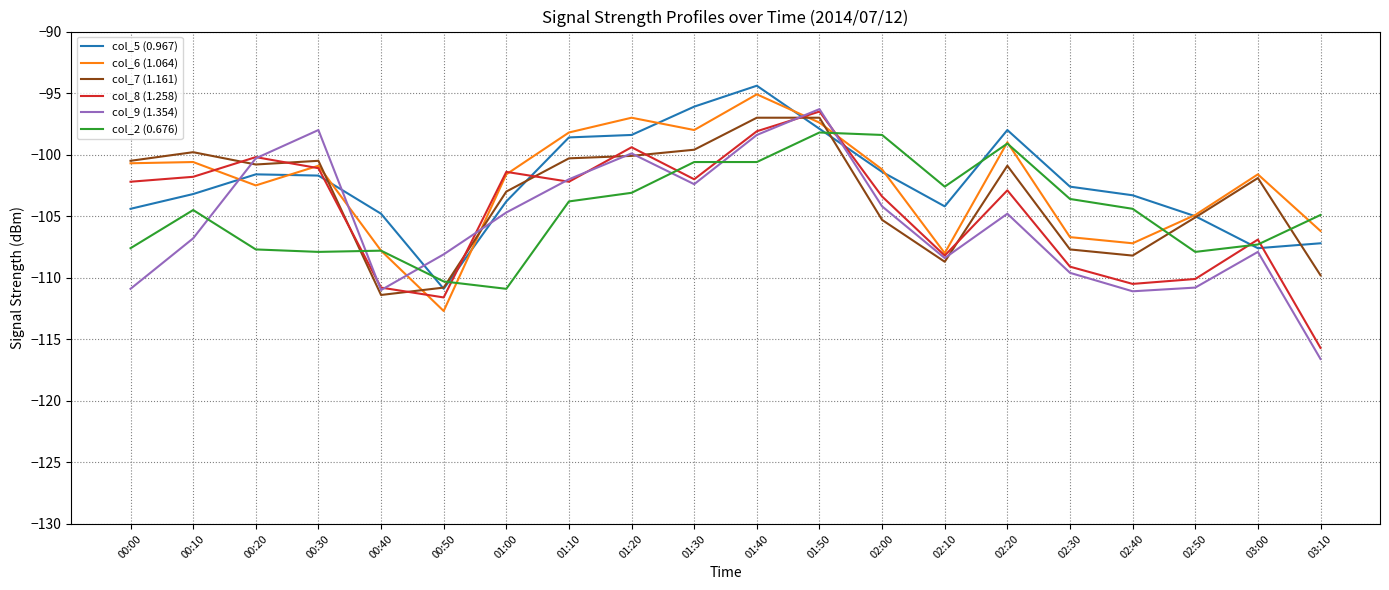

What is the approximate value of col_9 (1.354) at 02:00?

-104.2